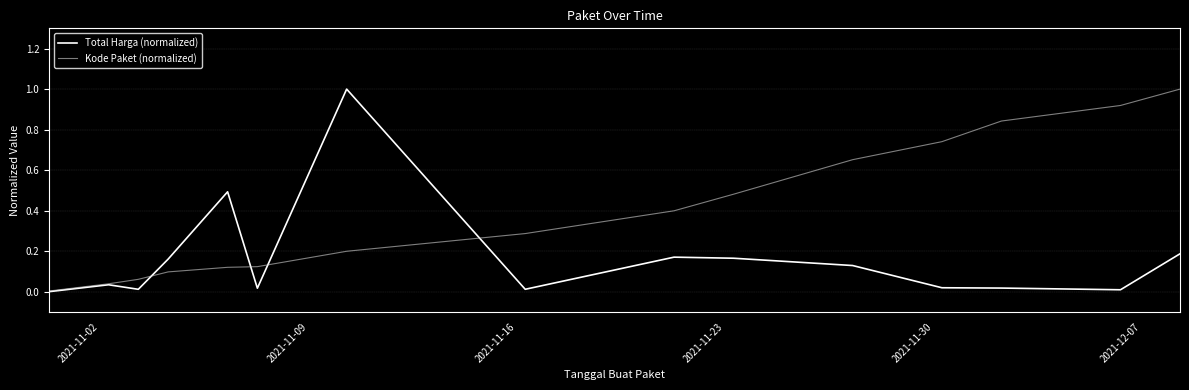

Rank the series by their average value, from lowest to highest.

Total Harga (normalized), Kode Paket (normalized)